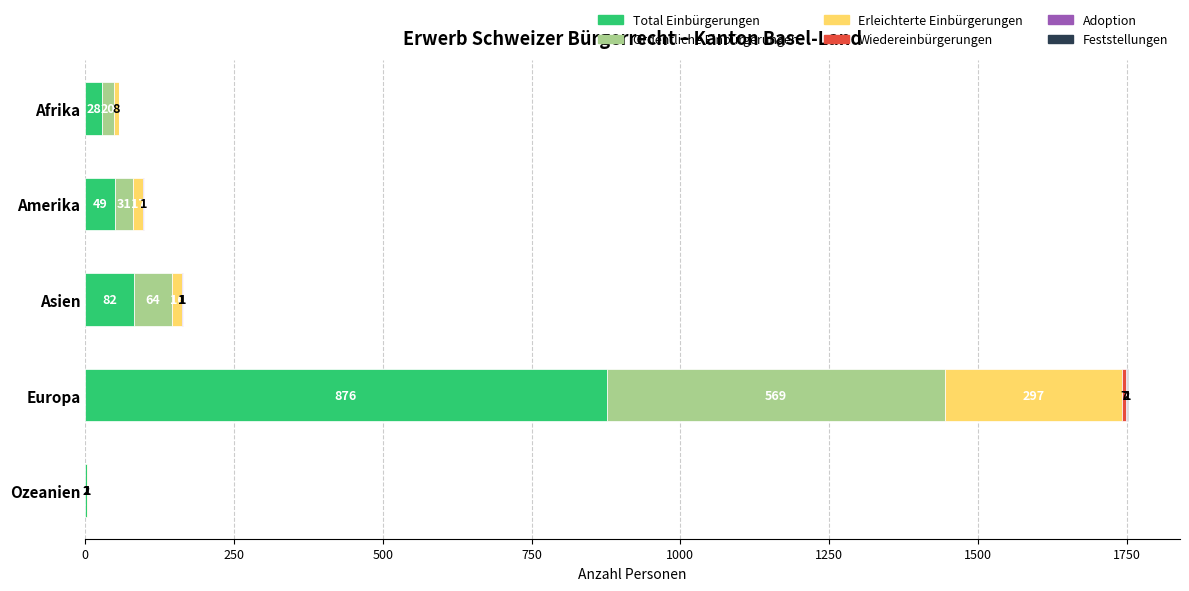

What is the maximum value for Total Einbürgerungen?

876